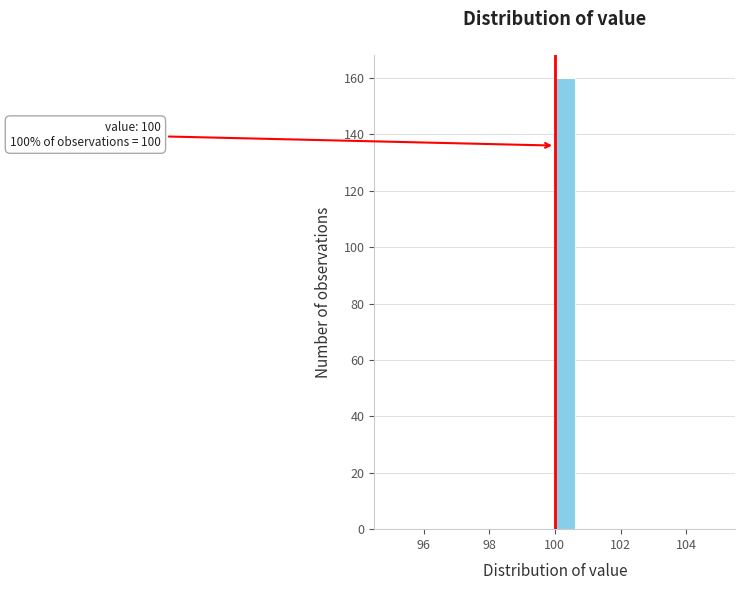

Around what value on the x-axis is the tallest bar? Give the approximate position of its centre, as read against the axis.

100.4